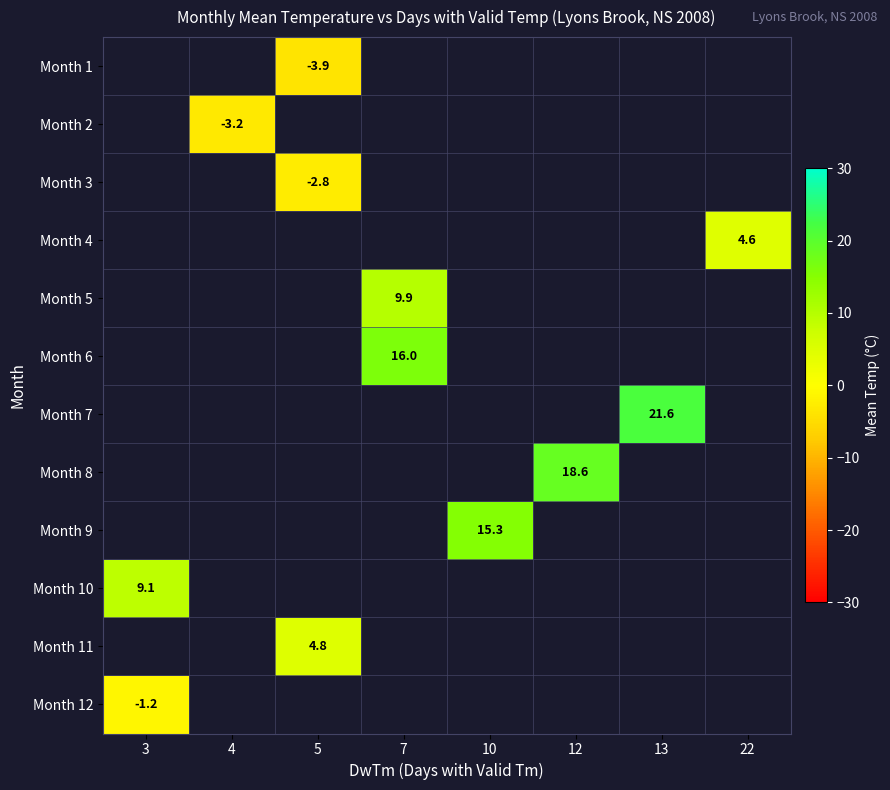

The Month 6 series shows 16.0 at 7. True or false?

True